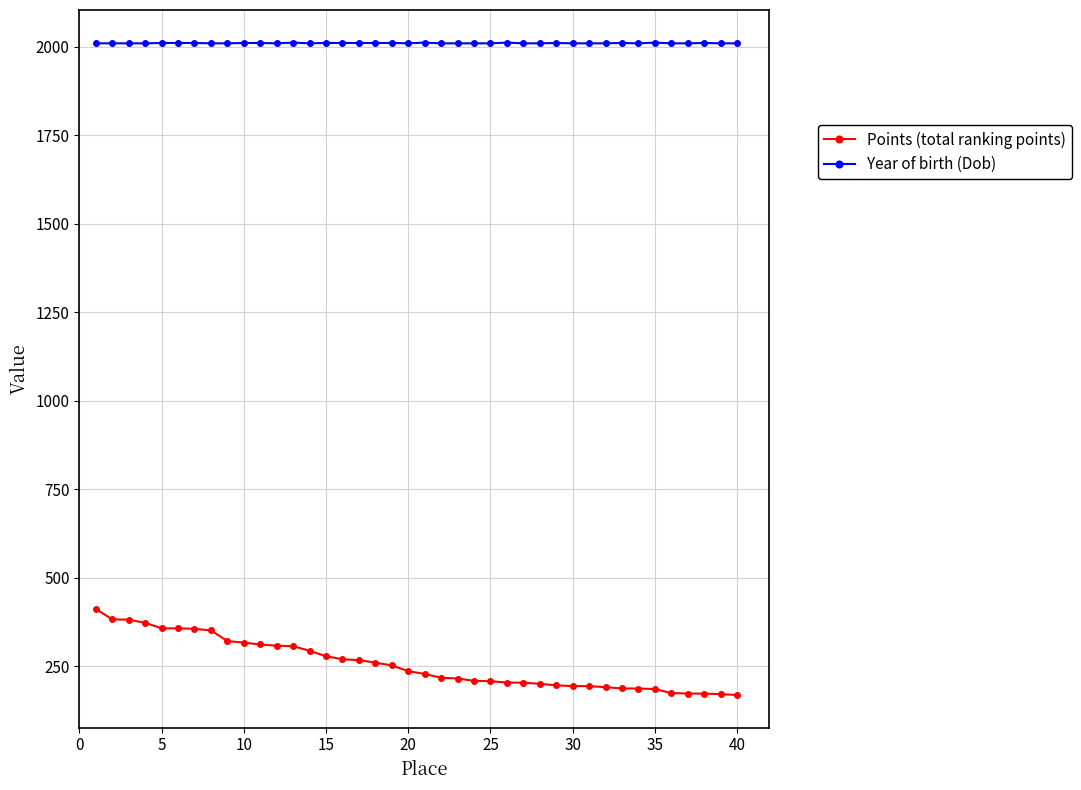

What is the minimum value for Year of birth (Dob)?

2009.0